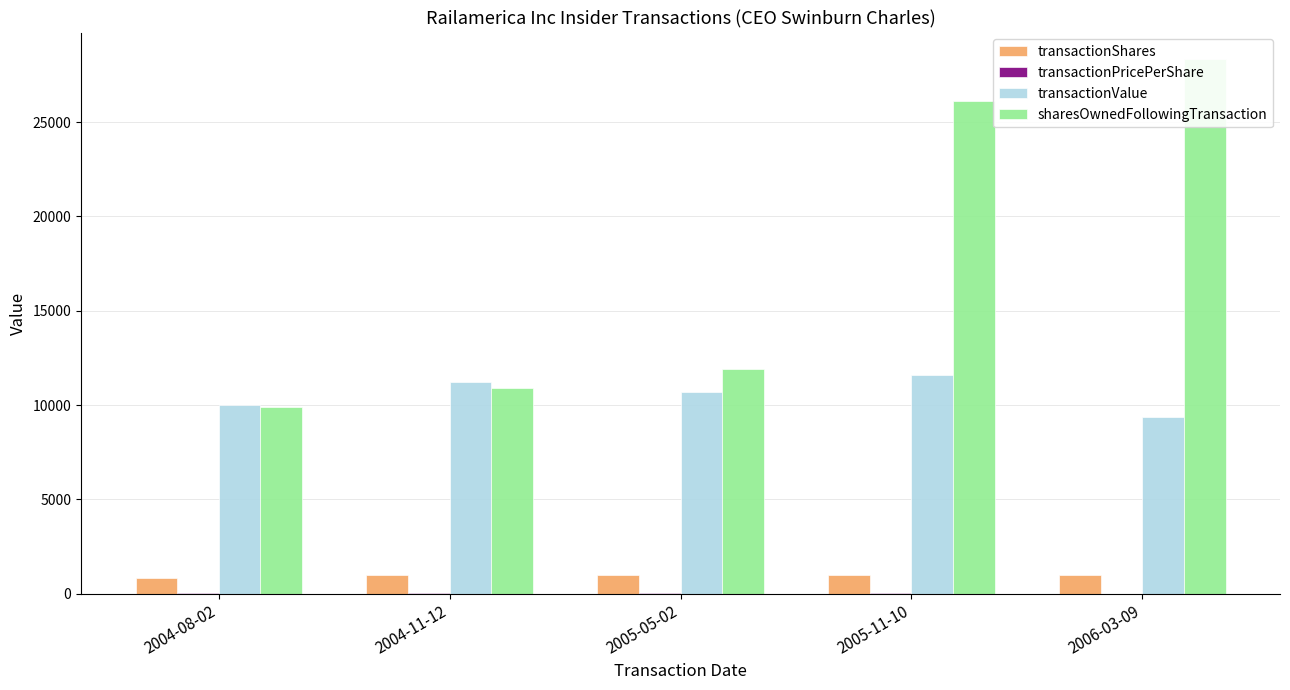

The transactionPricePerShare series shows 11.8 at 2004-08-02. True or false?

True